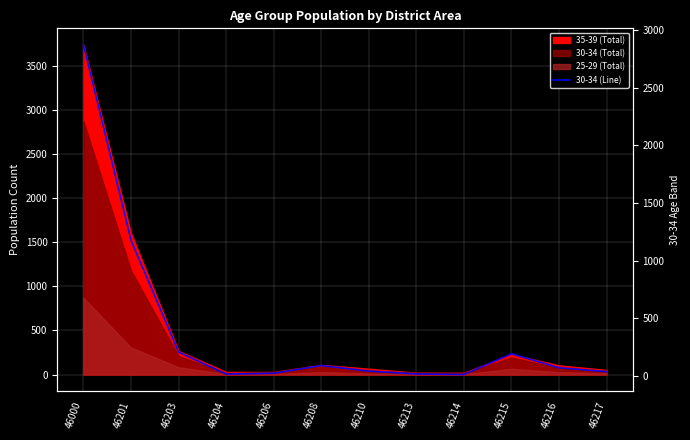

The value at 46201 is 1777. True or false?

False